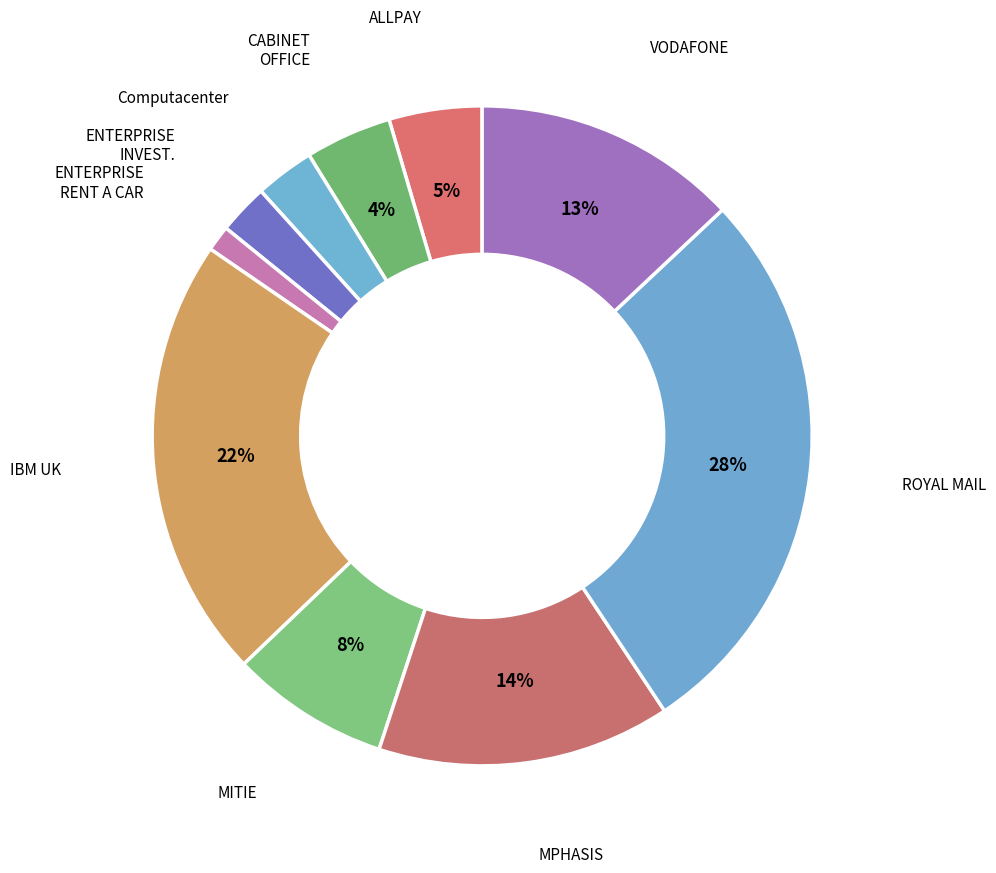

To the nearest percent, what is the difference between the largest and smallest slice percentages?

26%